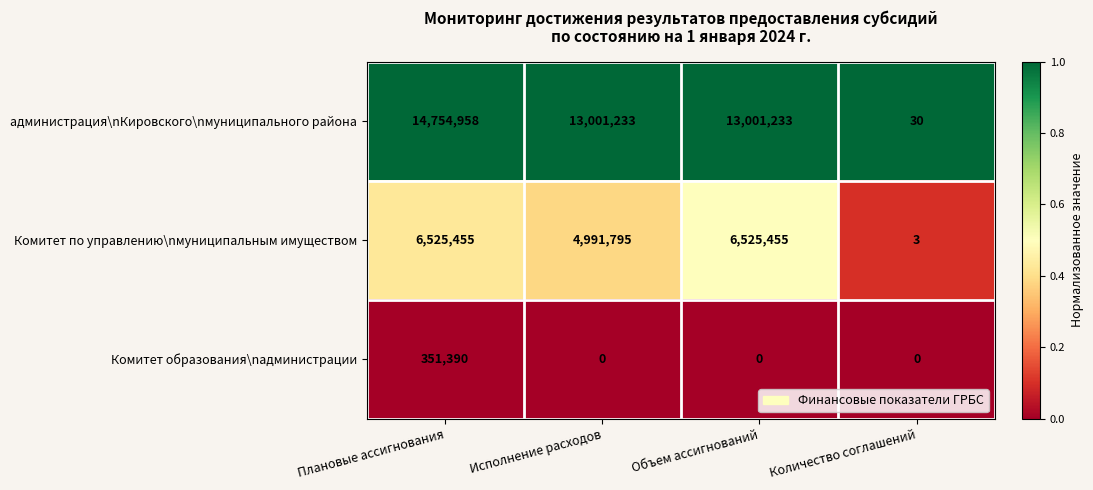

Reading left to right, what are all the values shown in this chart?

администрация\nКировского\nмуниципального района: 14754958	13001233	13001233	30
Комитет по управлению\nмуниципальным имуществом: 6525455	4991795	6525455	3
Комитет образования\nадминистрации: 351390	0	0	0